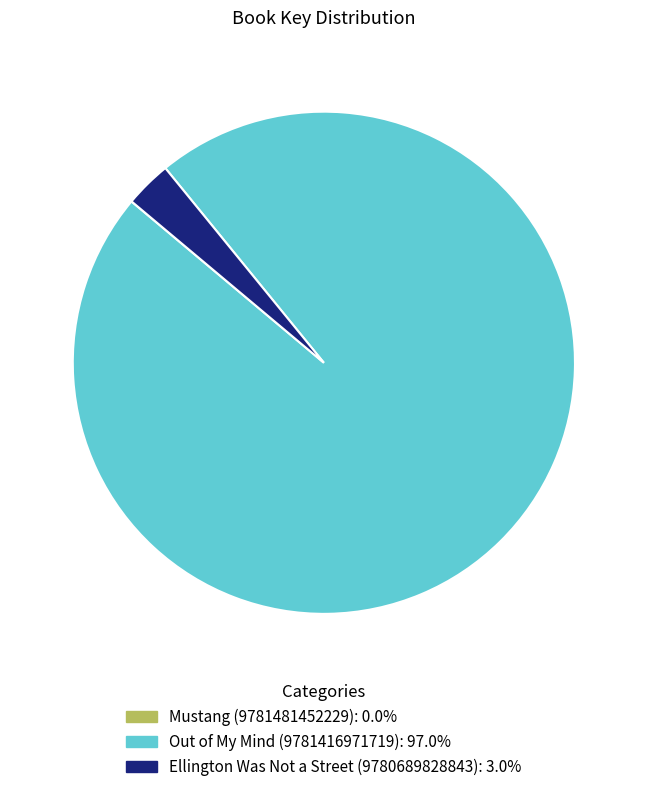

What is the ratio of the value at Out of My Mind (9781416971719): 97.0% to the value at Ellington Was Not a Street (9780689828843): 3.0%?

32.2